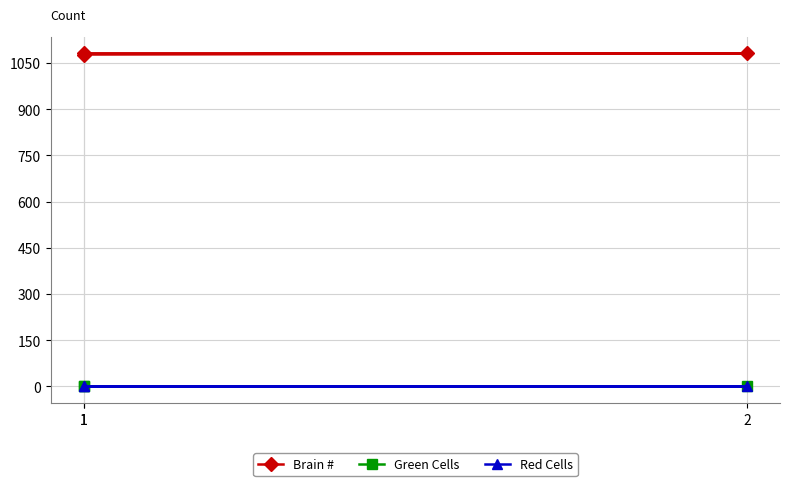

Which label corresponds to the largest value in the chart?

1